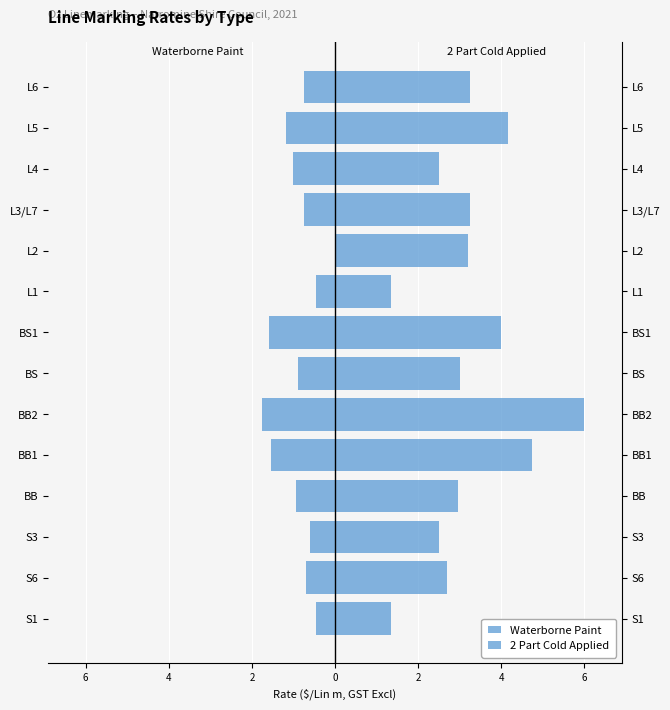

List the series in order of their peak value, lowest first.

Waterborne Paint, 2 Part Cold Applied